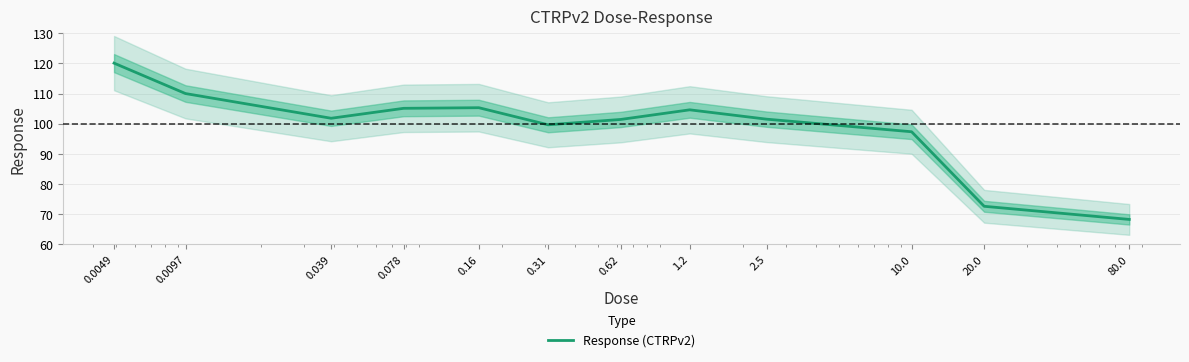

What is the difference between the second highest and minimum values?

41.8